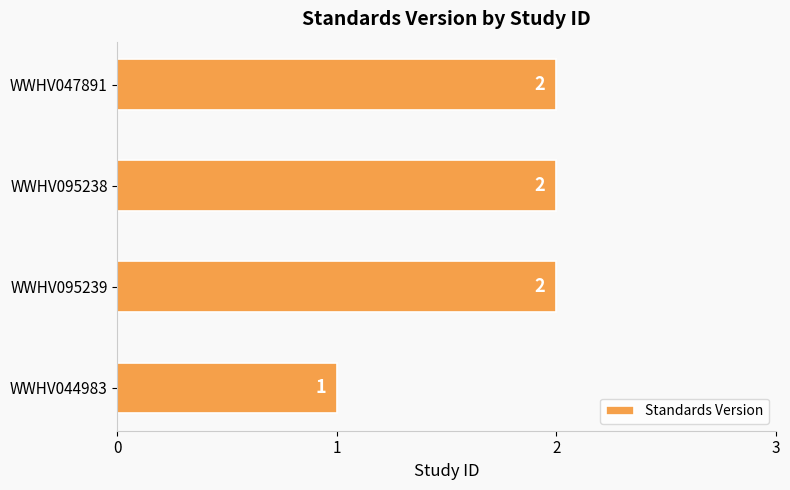

What is the smallest value displayed?

1